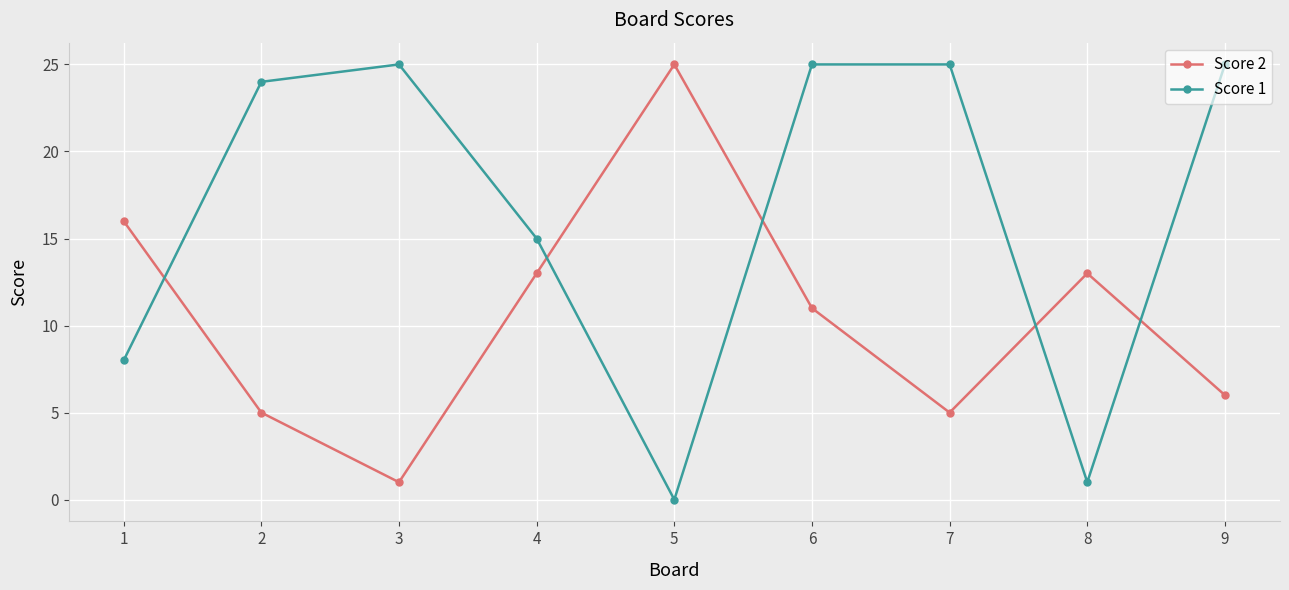

Reading left to right, extract all data points from this chart.

Score 2: 1=16	2=5	3=1	4=13	5=25	6=11	7=5	8=13	9=6
Score 1: 1=8	2=24	3=25	4=15	5=0	6=25	7=25	8=1	9=25